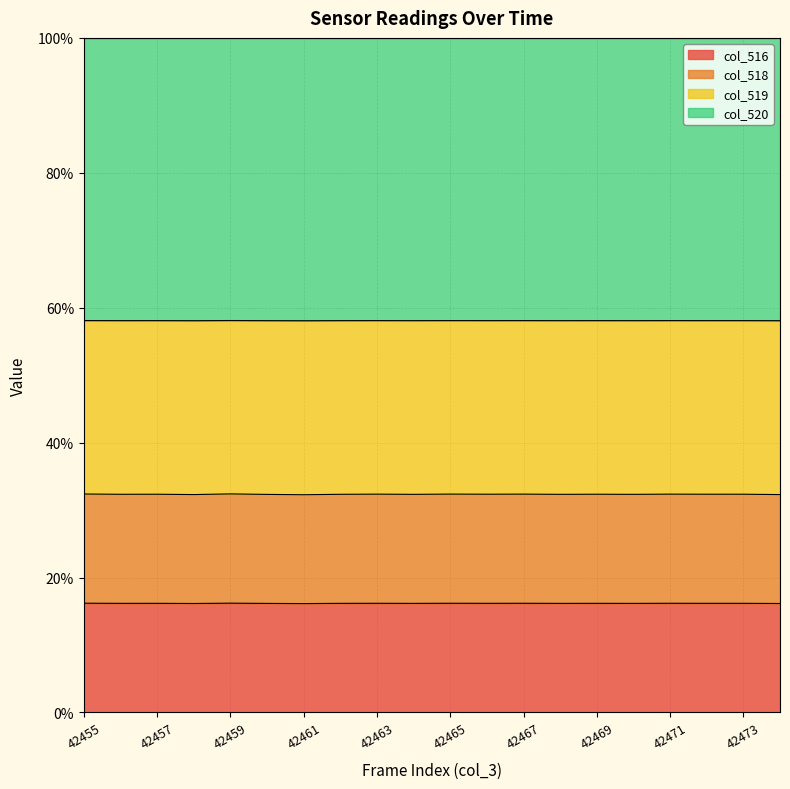

What value does the col_516 series have at 42470?

0.6